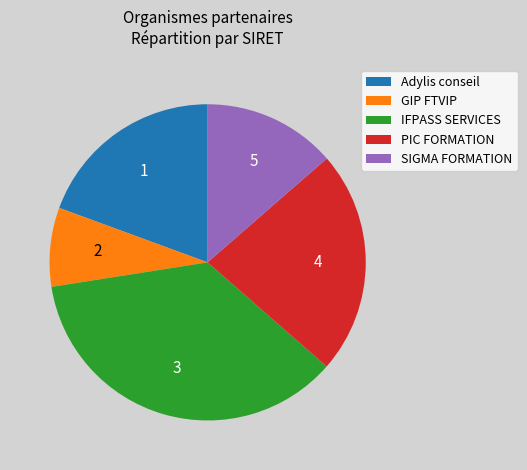

Which category has the smallest portion of the pie?

GIP FTVIP